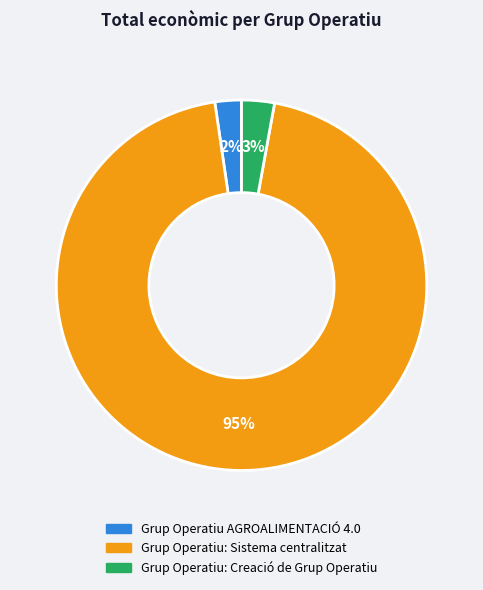

Count the number of slices in the pie.

3